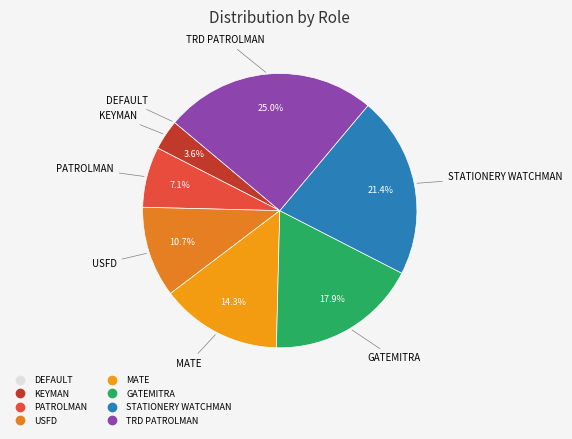

The STATIONERY WATCHMAN slice represents 21% of the pie. True or false?

True